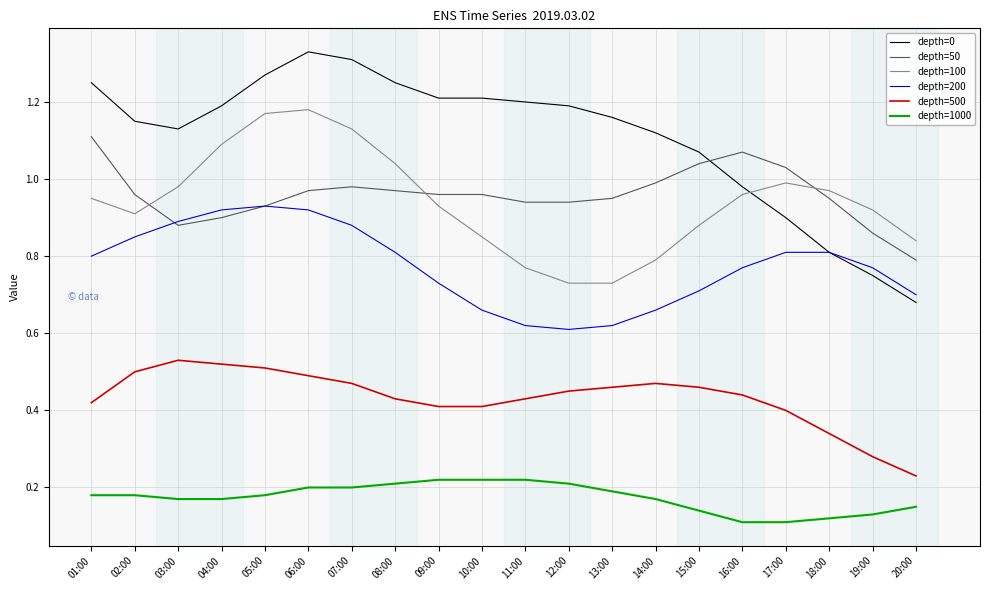

What position from the right is 20:00?

1